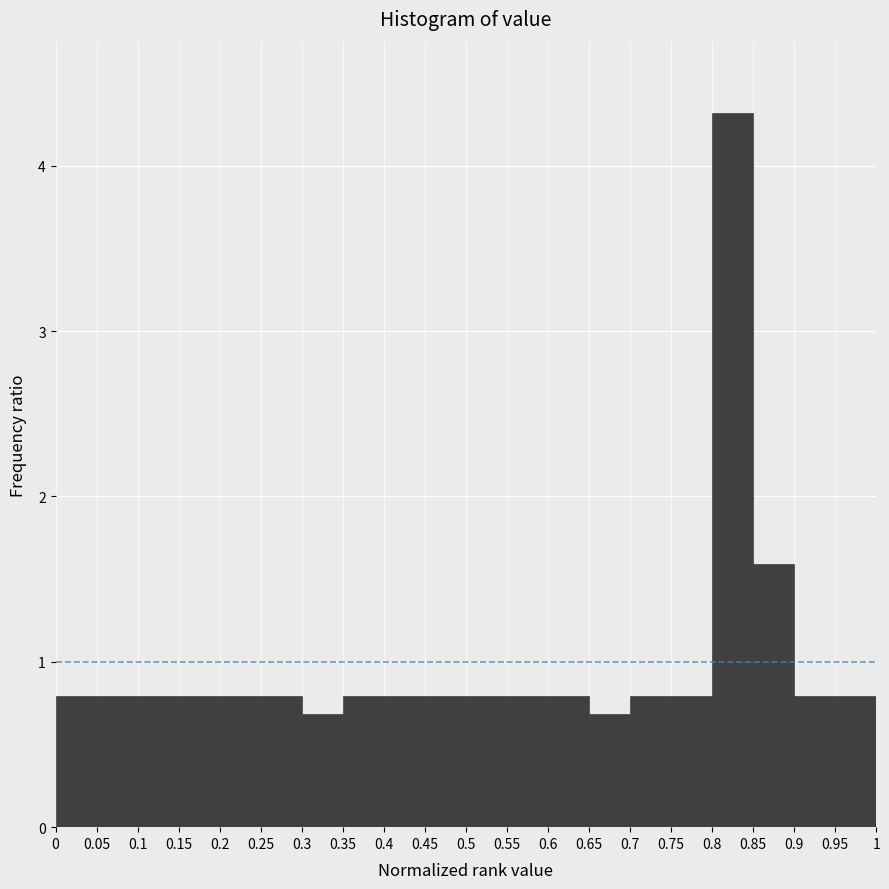

Which range on the x-axis has the tallest bar?

0.8 to 0.85